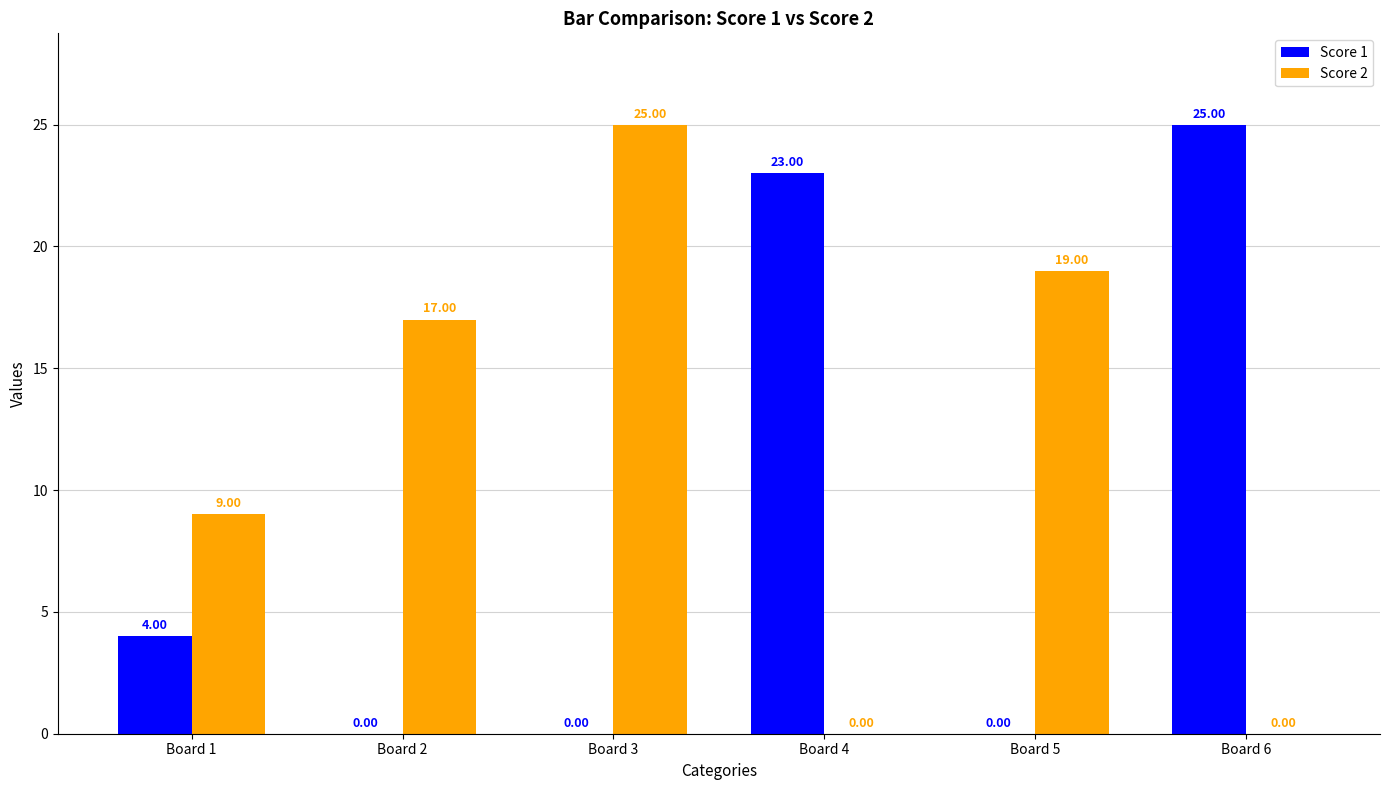

Reading left to right, extract all data points from this chart.

Score 1: 4	0	0	23	0	25
Score 2: 9	17	25	0	19	0